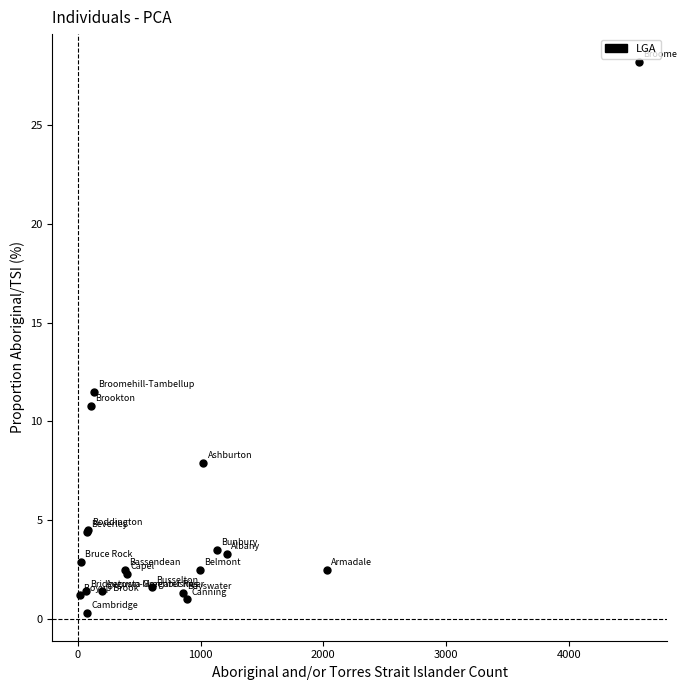

What Y value in the scatter plot is closest to 14?

11.5